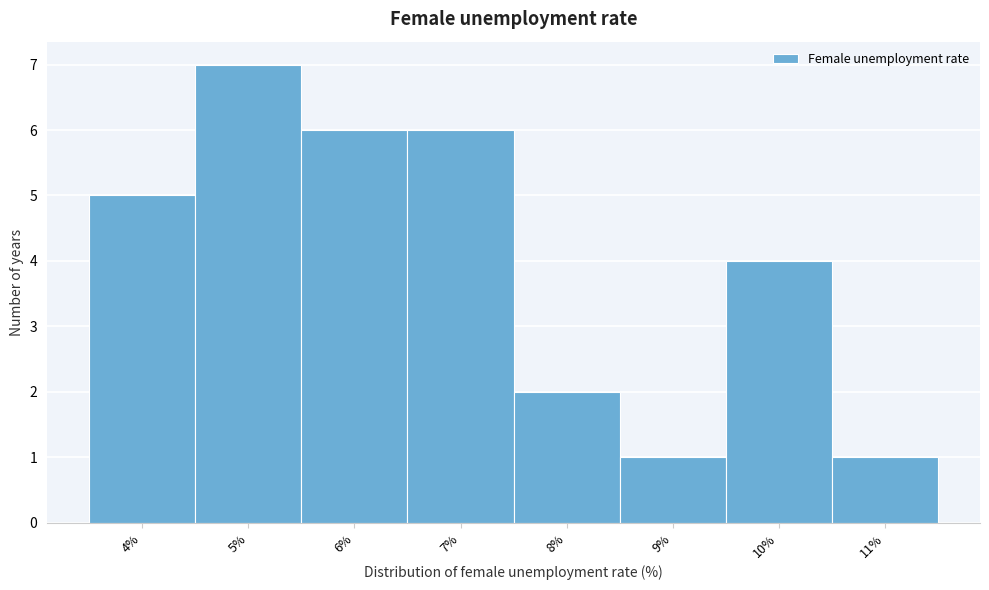

Reading left to right, extract all data points from this chart.

5	7	6	6	2	1	4	1